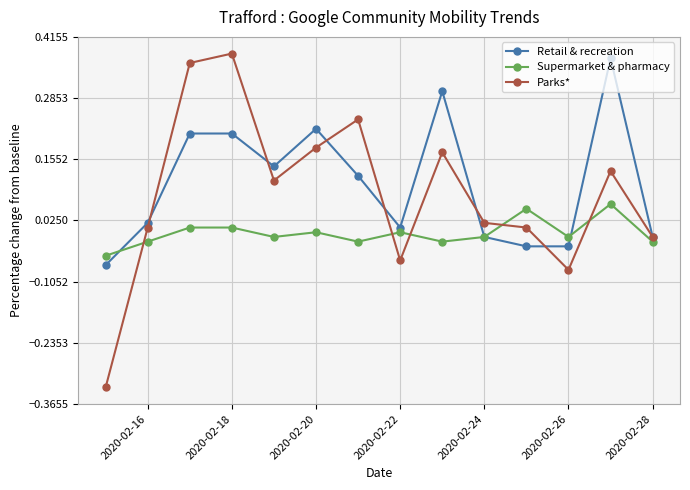

Which series has the largest total across all categories?

Retail & recreation